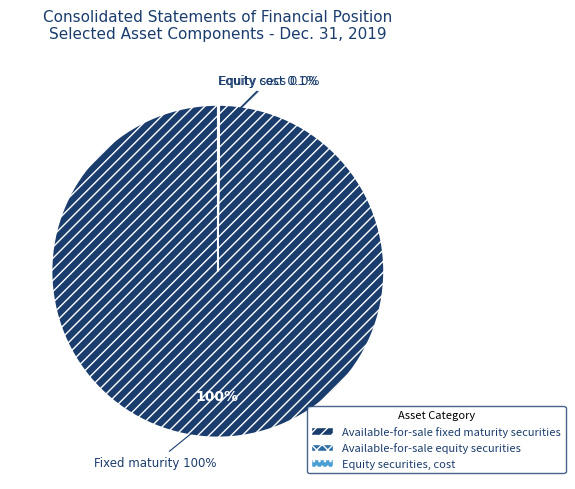

Is there any slice that represents more than half of the pie?

Yes